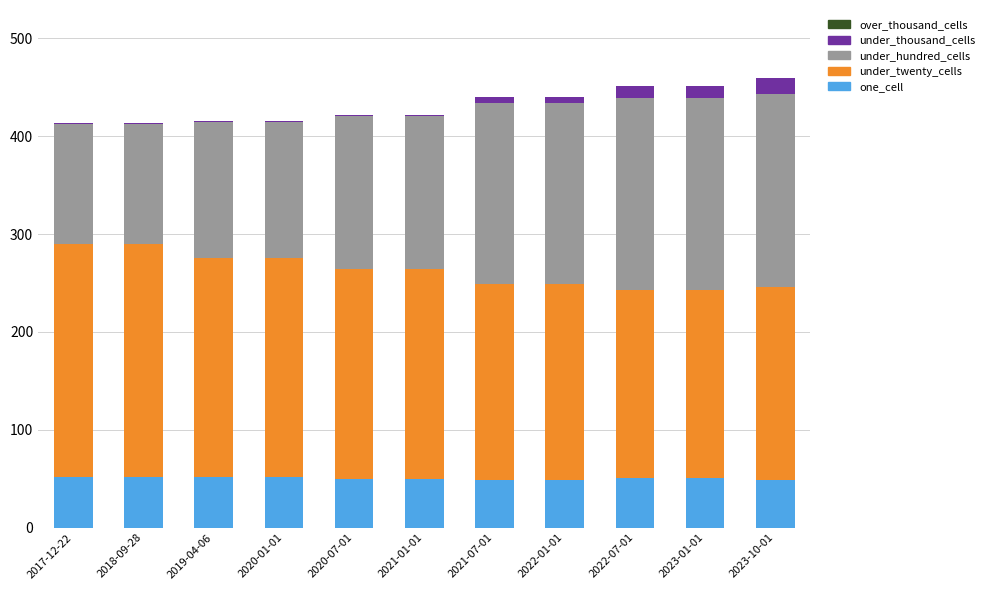

True or false: one_cell has a value of 52 at 2020-01-01.

True